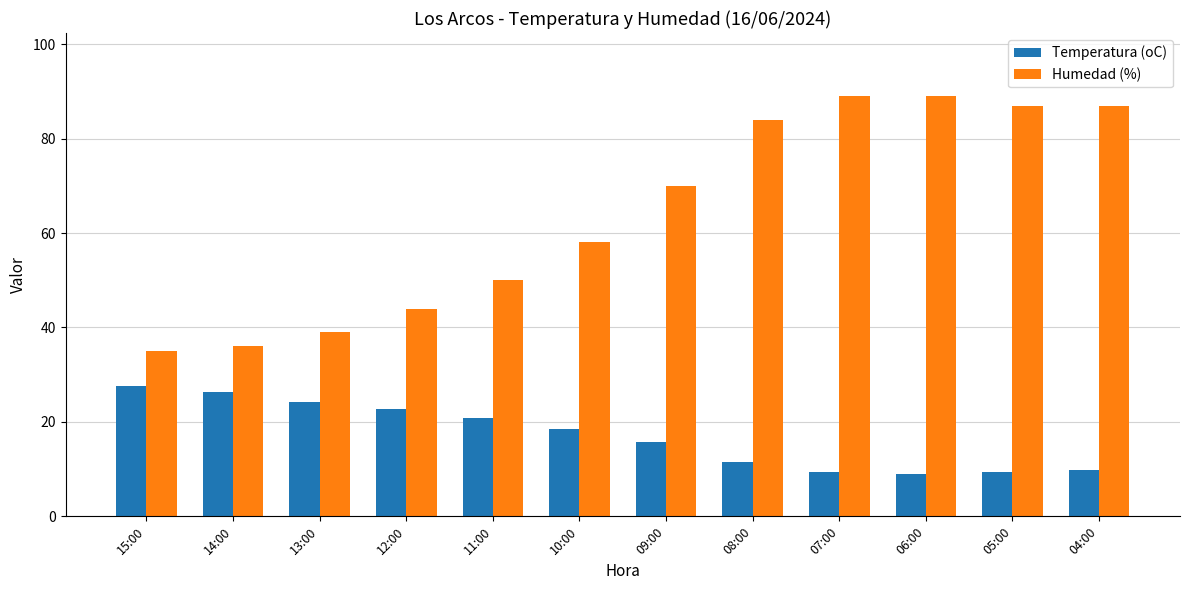

Does the chart contain stacked bars?

No